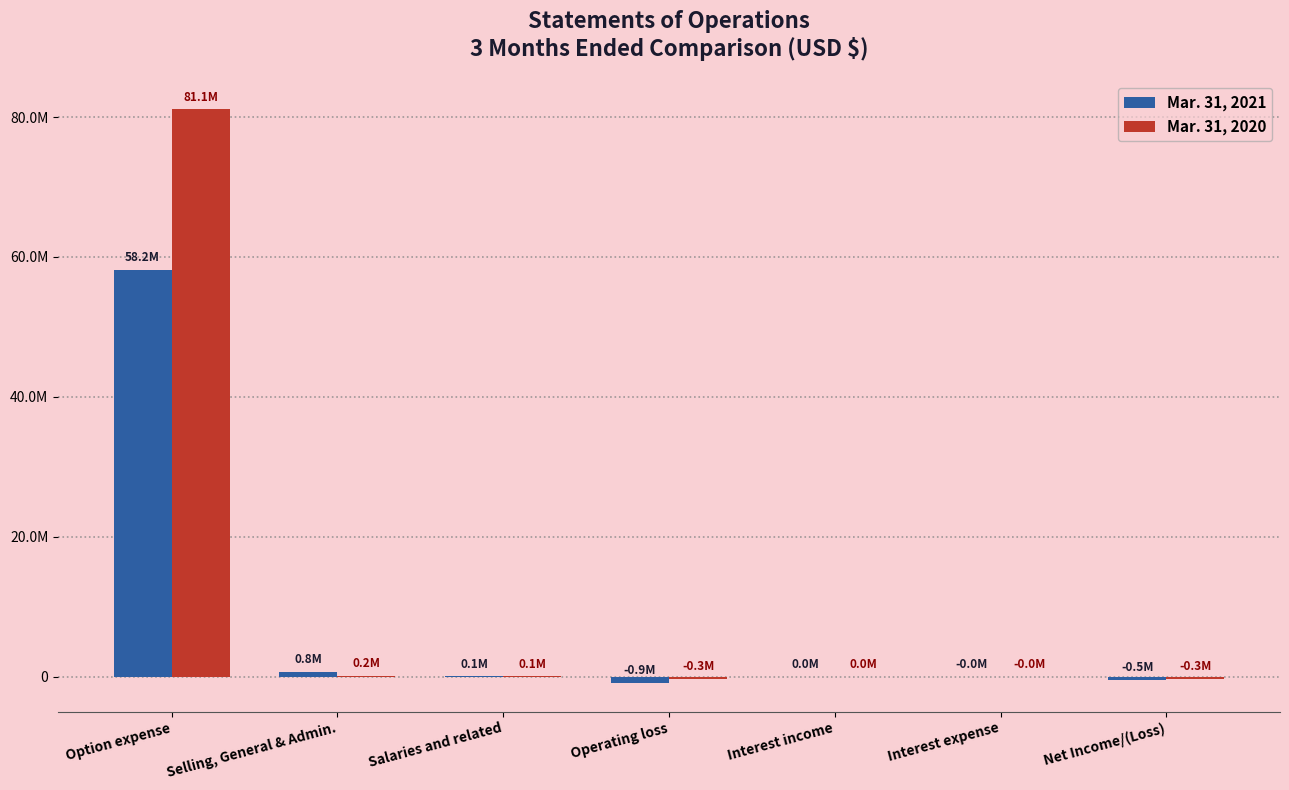

At how many categories does at least one series exceed 66461679?

1